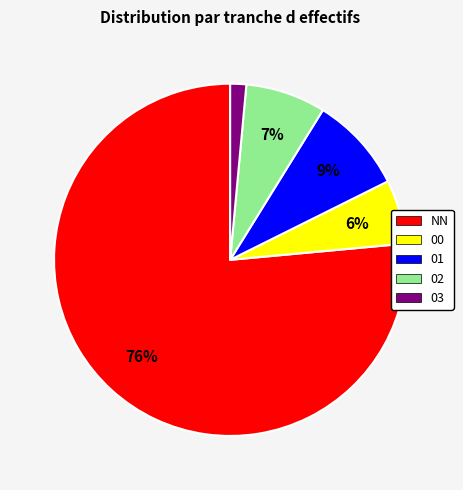

Combined, do 00 and 03 account for over 50%?

No